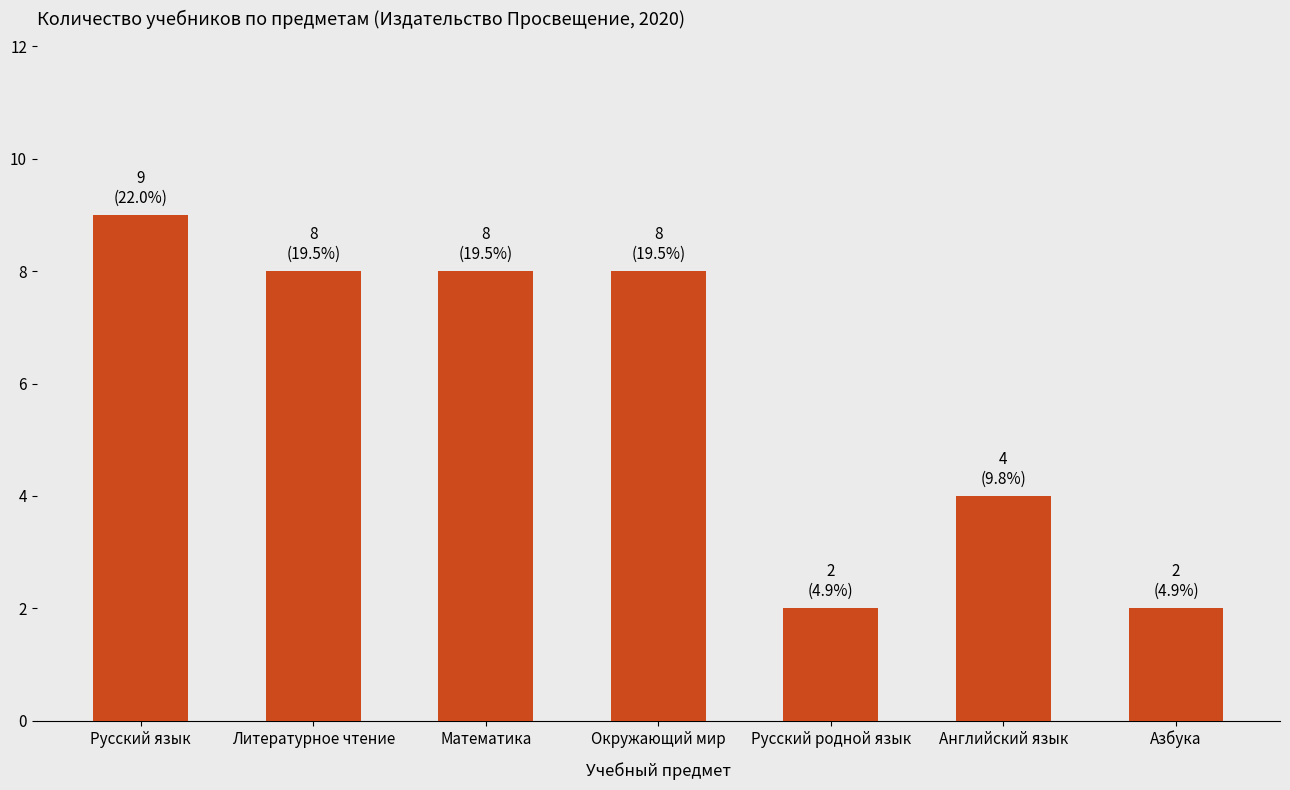

At which label is the value closest to 5?

Английский язык